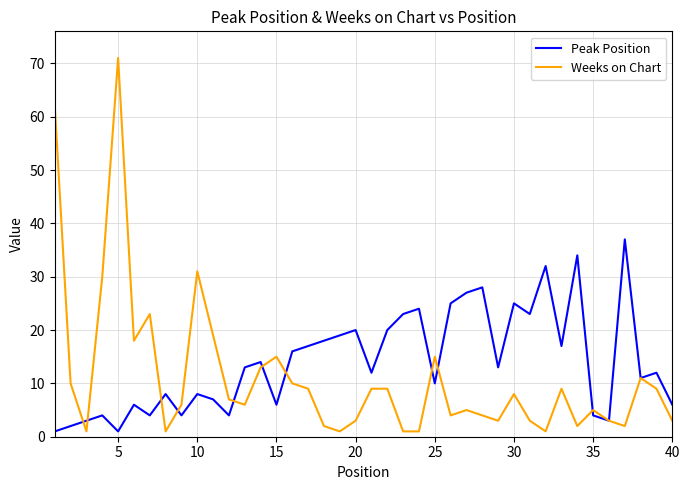

Which series has the largest range (max minus min)?

Weeks on Chart